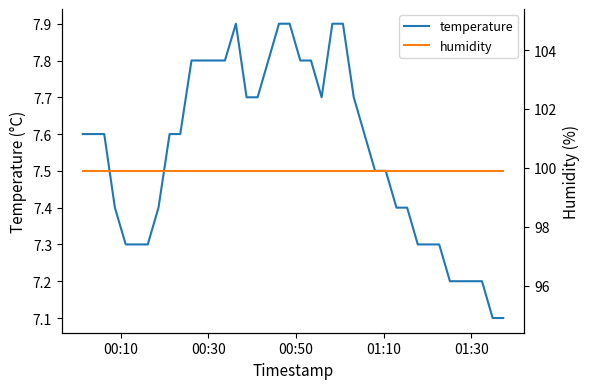

Reading left to right, what are all the values shown in this chart?

temperature: 7.6	7.6	7.6	7.4	7.3	7.3	7.3	7.4	7.6	7.6	7.8	7.8	7.8	7.8	7.9	7.7	7.7	7.8	7.9	7.9	7.8	7.8	7.7	7.9	7.9	7.7	7.6	7.5	7.5	7.4	7.4	7.3	7.3	7.3	7.2	7.2	7.2	7.2	7.1	7.1
humidity: 99.9	99.9	99.9	99.9	99.9	99.9	99.9	99.9	99.9	99.9	99.9	99.9	99.9	99.9	99.9	99.9	99.9	99.9	99.9	99.9	99.9	99.9	99.9	99.9	99.9	99.9	99.9	99.9	99.9	99.9	99.9	99.9	99.9	99.9	99.9	99.9	99.9	99.9	99.9	99.9